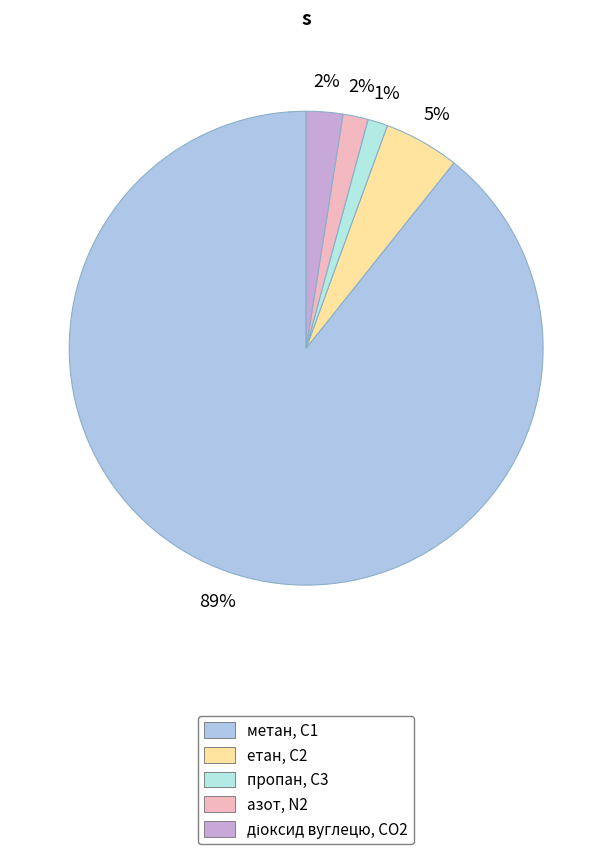

Is there a majority slice in this chart?

Yes